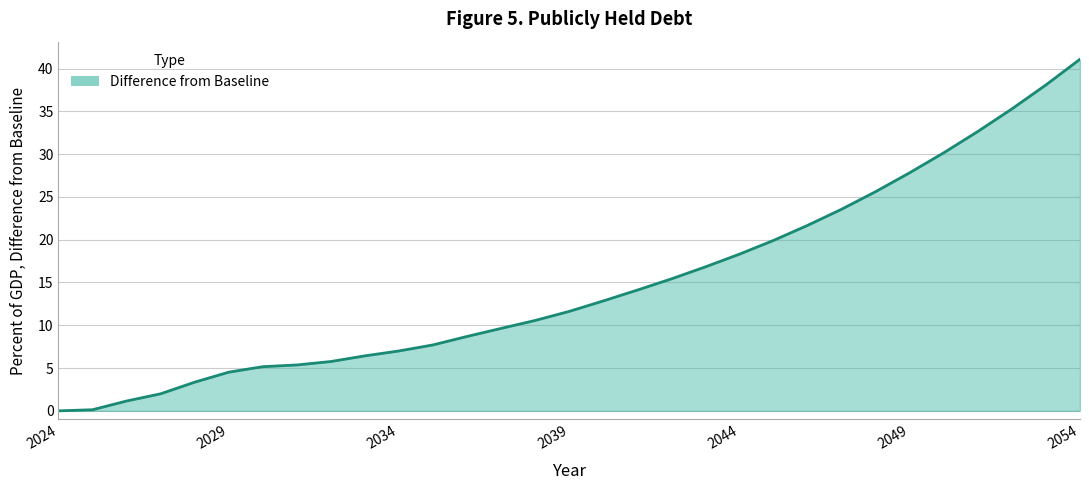

What is the greatest value displayed?

41.1